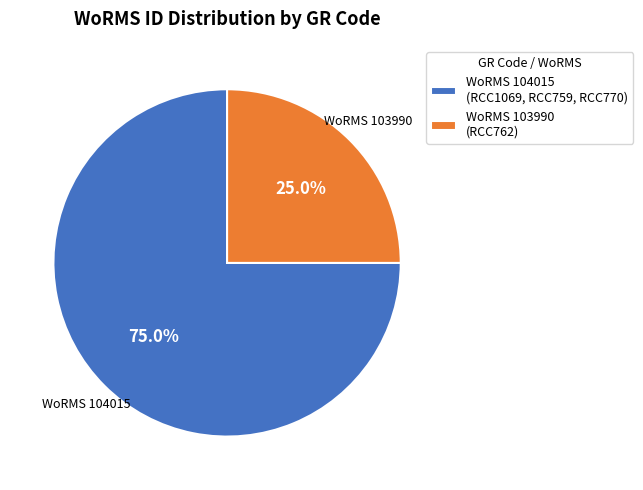

Which category has the smallest portion of the pie?

WoRMS 103990 (RCC762)